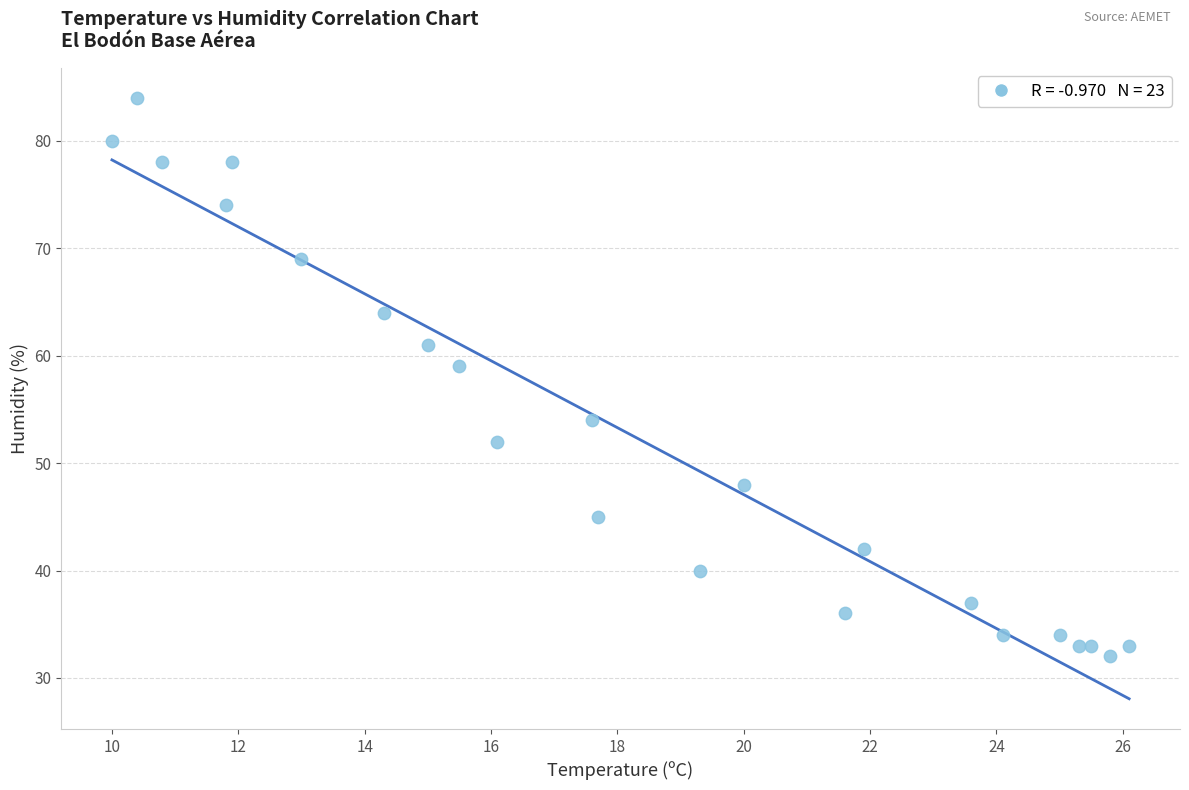

What Y value in the scatter plot is closest to 58?

59